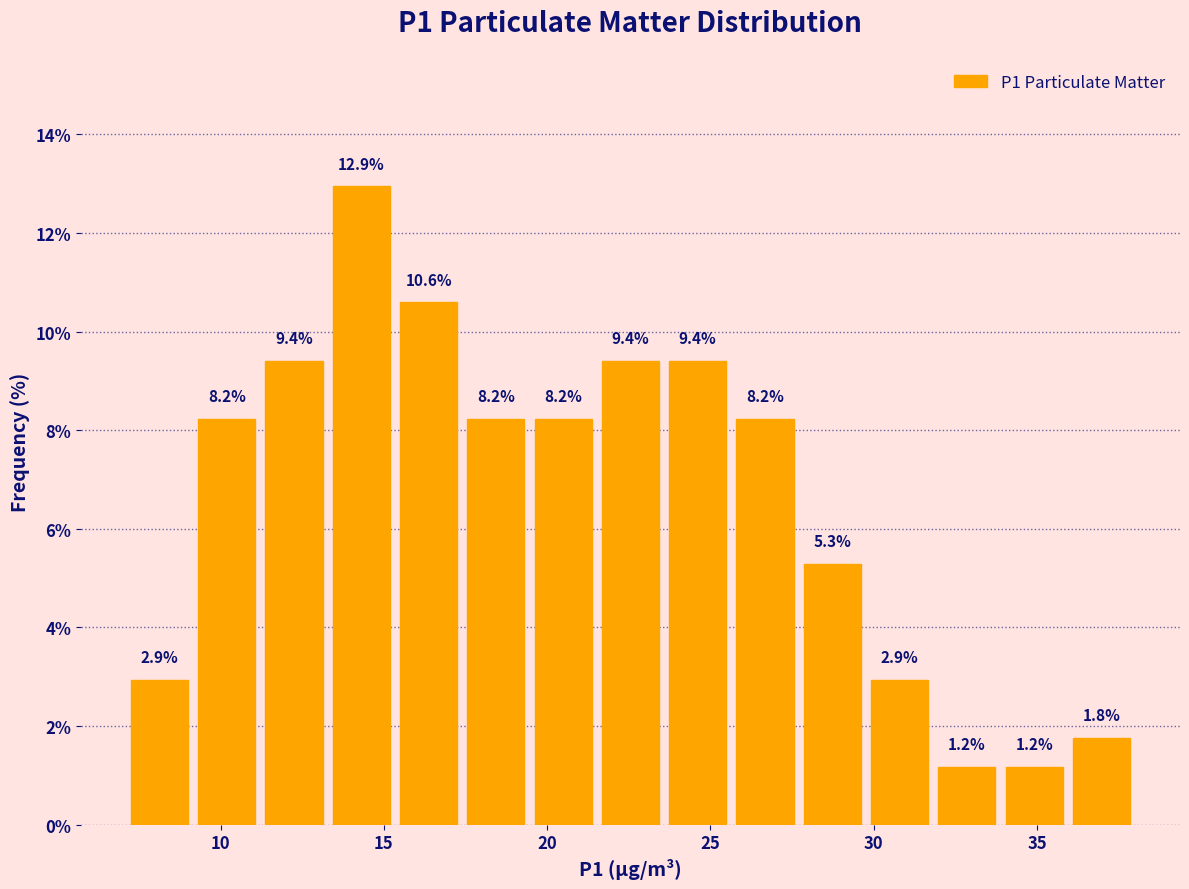

Reading left to right, list every bar in this chart as the range it spans on the x-axis followed by its height. The bar edges are not printed on the chart, so give them approximately, as read against the axis.

7.0 to 9.0: 2.9
9.0 to 11.0: 8.2
11.0 to 13.5: 9.4
13.5 to 15.5: 12.9
15.5 to 17.5: 10.6
17.5 to 19.5: 8.2
19.5 to 21.5: 8.2
21.5 to 23.5: 9.4
23.5 to 25.5: 9.4
25.5 to 27.5: 8.2
27.5 to 30.0: 5.3
30.0 to 32.0: 2.9
32.0 to 34.0: 1.2
34.0 to 36.0: 1.2
36.0 to 38.0: 1.8